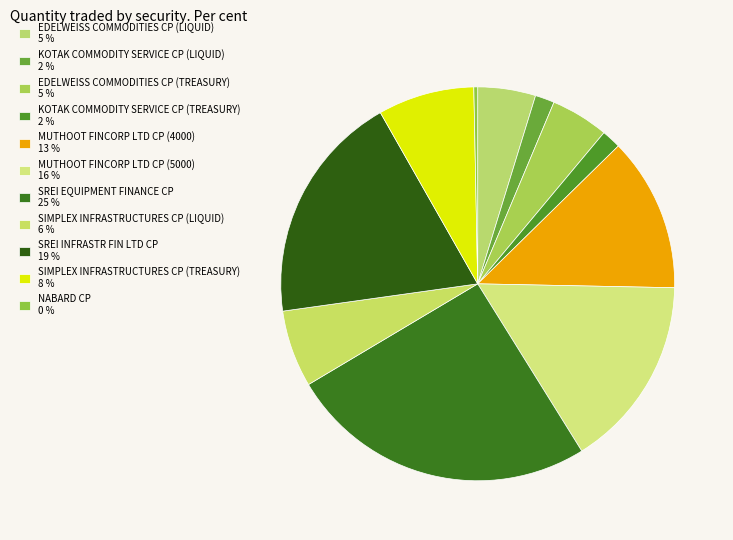

To the nearest percent, what portion does EDELWEISS COMMODITIES CP (LIQUID) represent?

5%